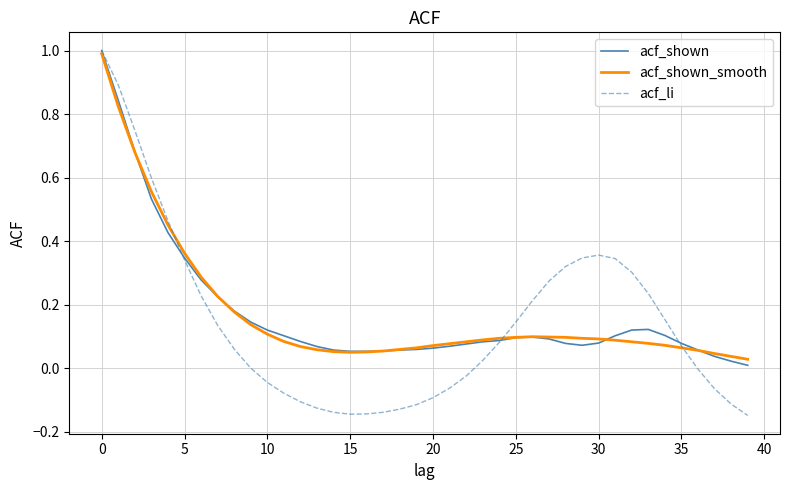

Which series has the largest range (max minus min)?

acf_li